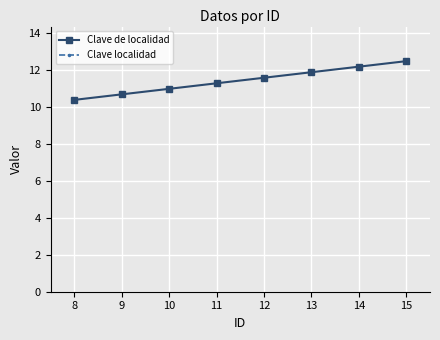

What are all the series names shown in the legend?

Clave de localidad, Clave localidad